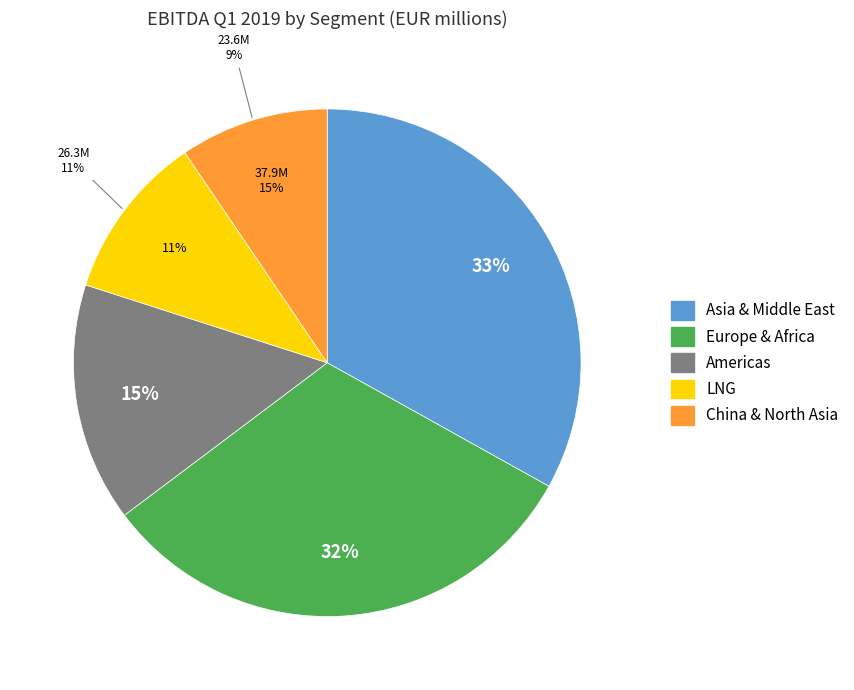

What percentage is the Asia & Middle East slice, to the nearest percent?

33%